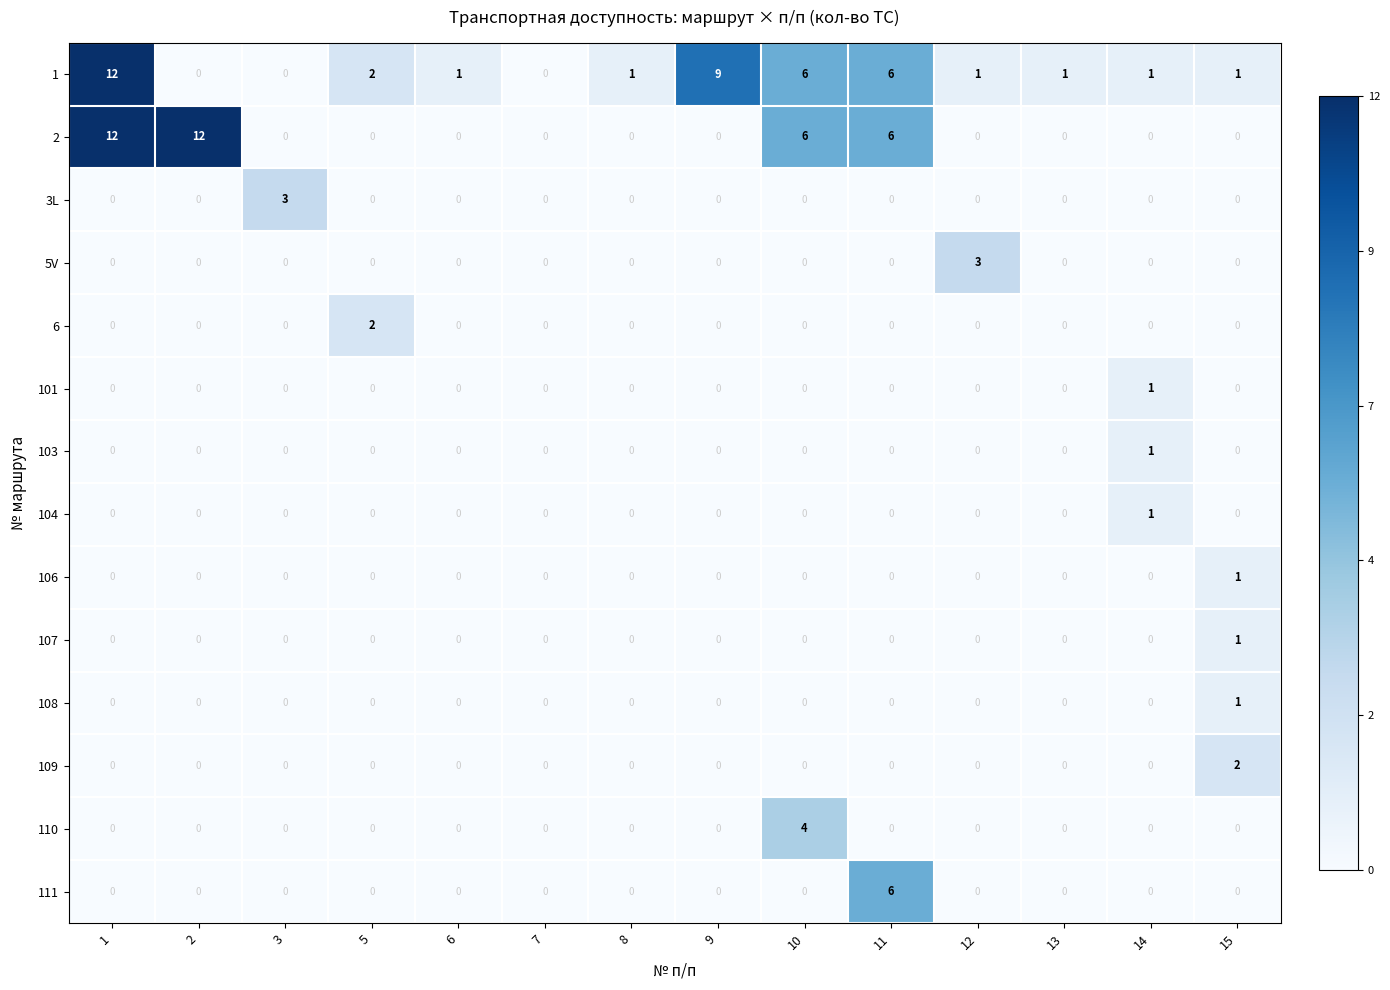

What is the difference between the 110 values at 12 and 10?

4